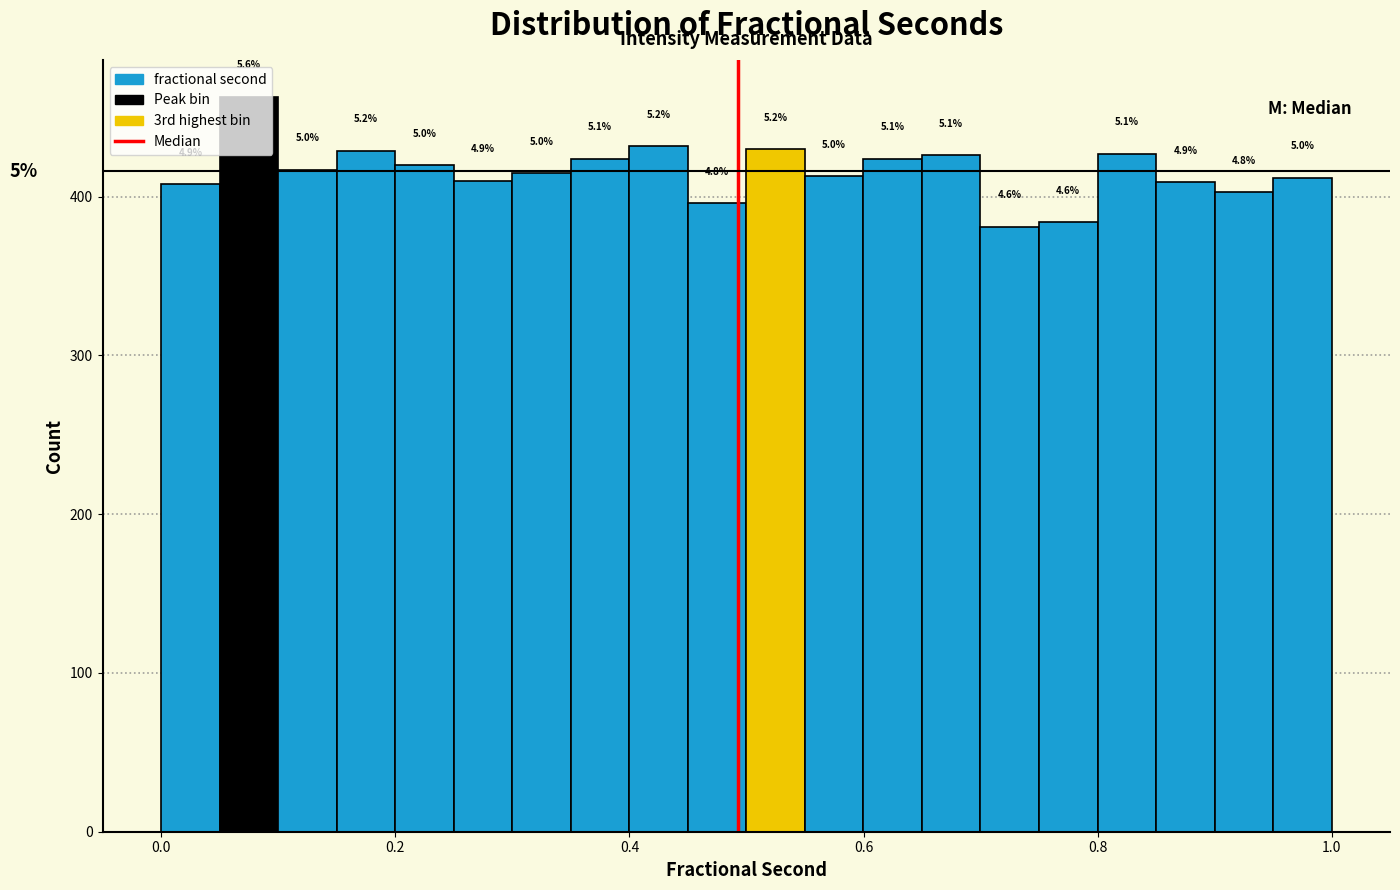

Read against the x-axis, roughly where is the centre of the tallest bar?

0.08